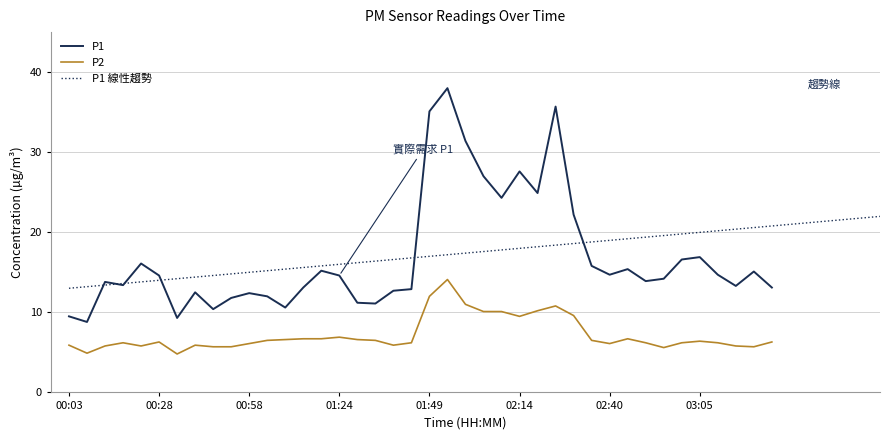

Rank the series by their average value, from highest to lowest.

P1, P2